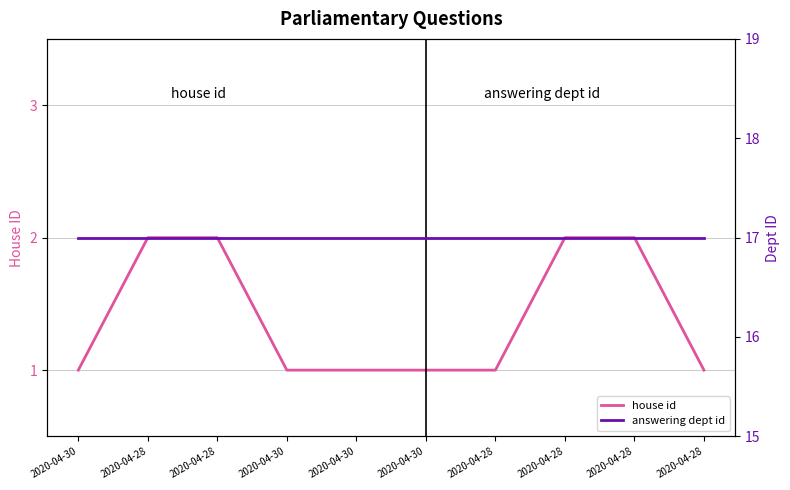

What is the label of the 9th point from the right?

2020-04-28